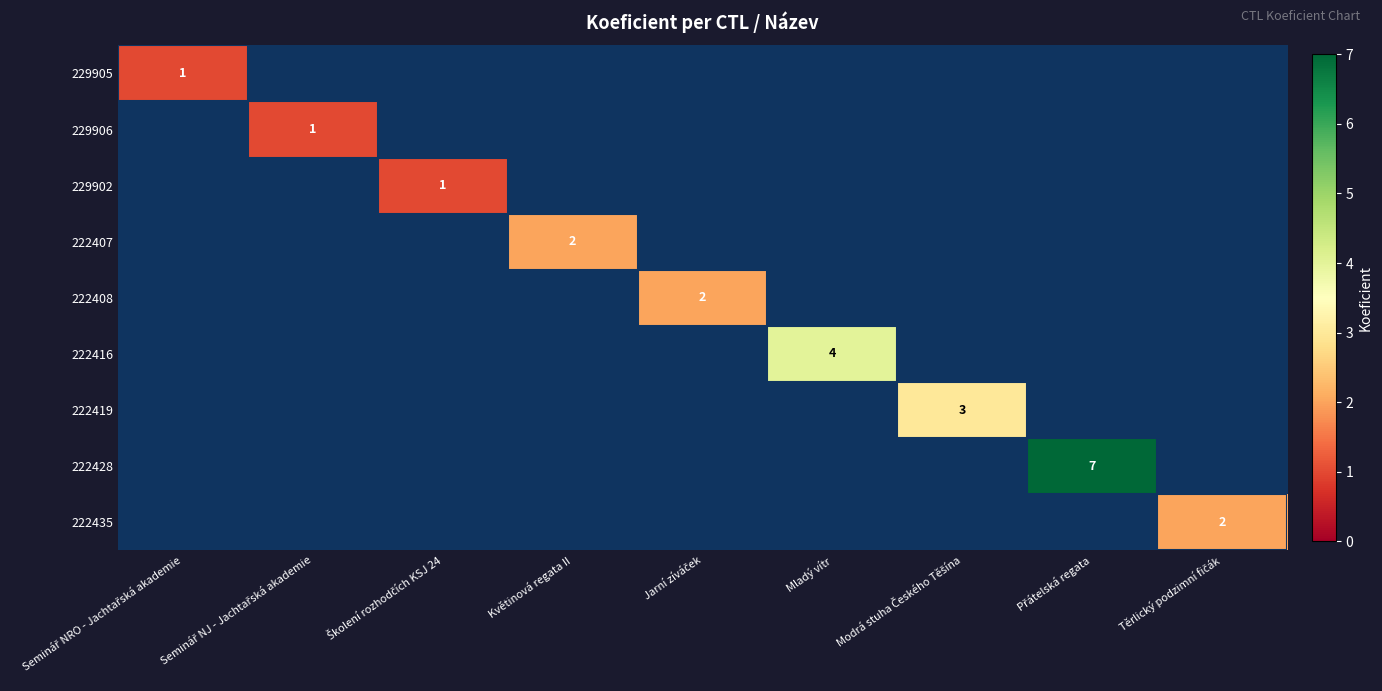

Is the value of 222407 at Seminář NJ - Jachtařská akademie greater than the value of 229906 at Těrlický podzimní fičák?

No